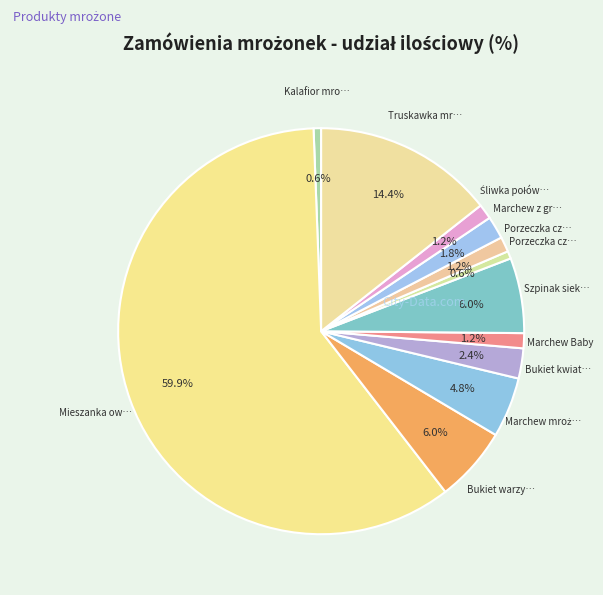

To the nearest percent, what is the difference between the largest and smallest slice percentages?

59%